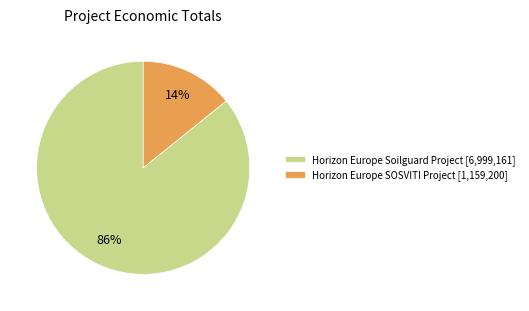

To the nearest percent, what percentage of the pie is Horizon Europe SOSVITI Project [1,159,200]?

14%